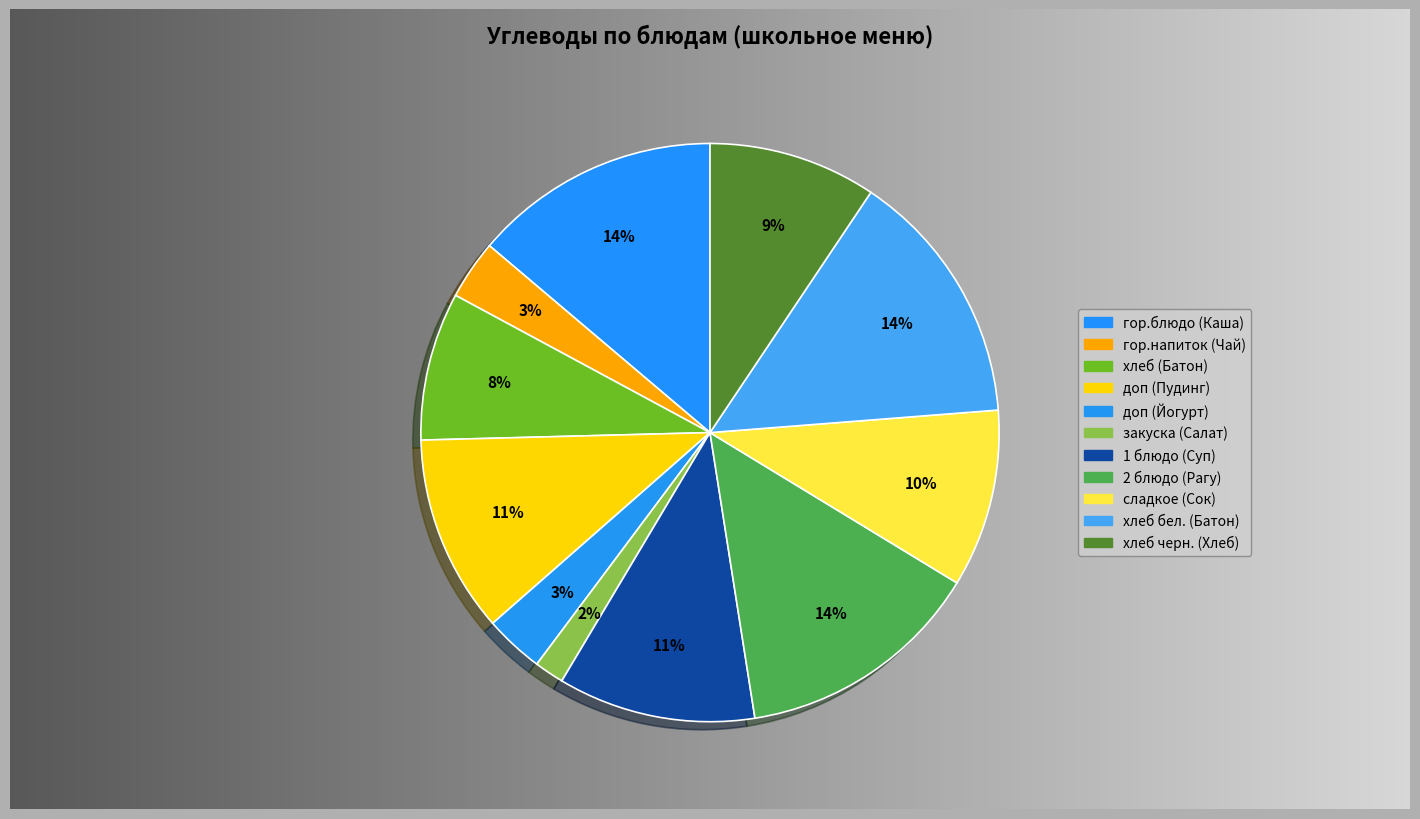

True or false: гор.напиток (Чай) accounts for 3% of the total.

True